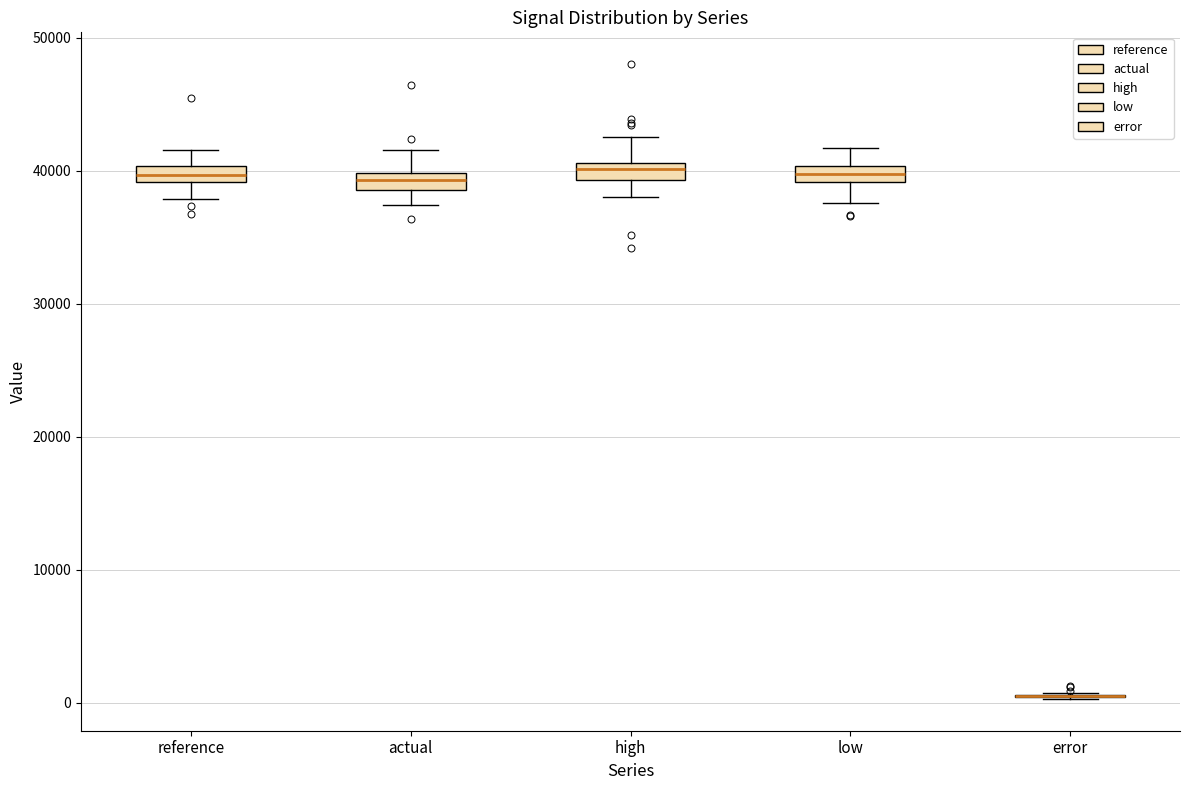

Where does the lower whisker of the box for actual end on the y-axis? The values are not printed on the chart, so give them approximately, as read against the axis.

37000